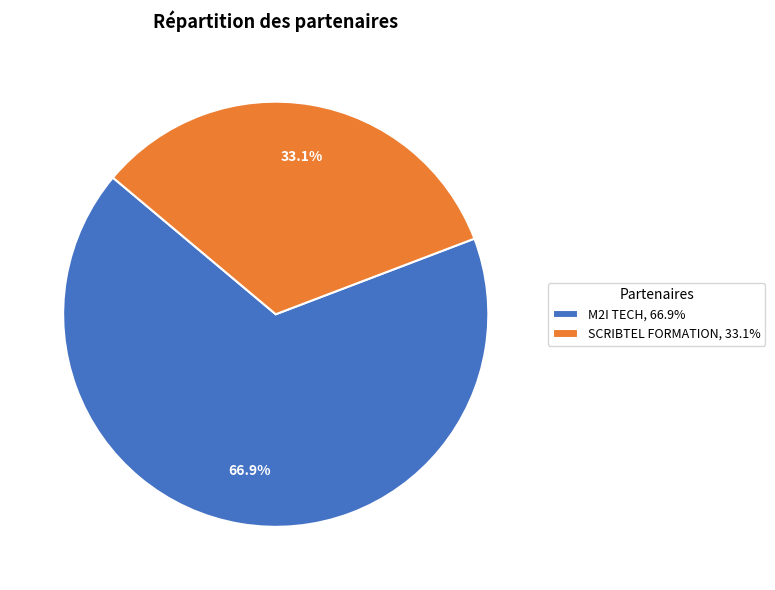

To the nearest percent, what is the difference between the largest and smallest slice percentages?

34%